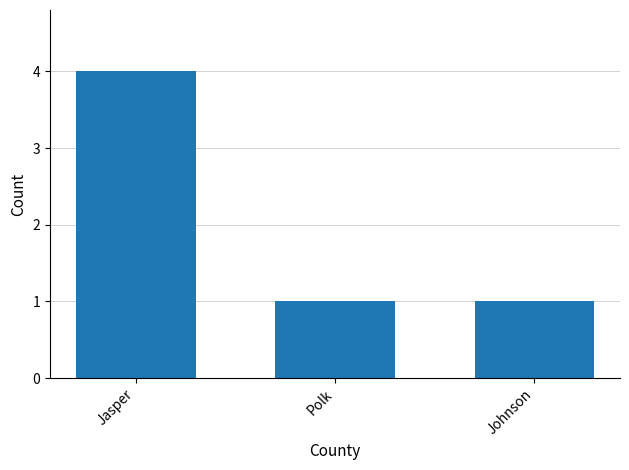

The value at Jasper is 3. True or false?

False